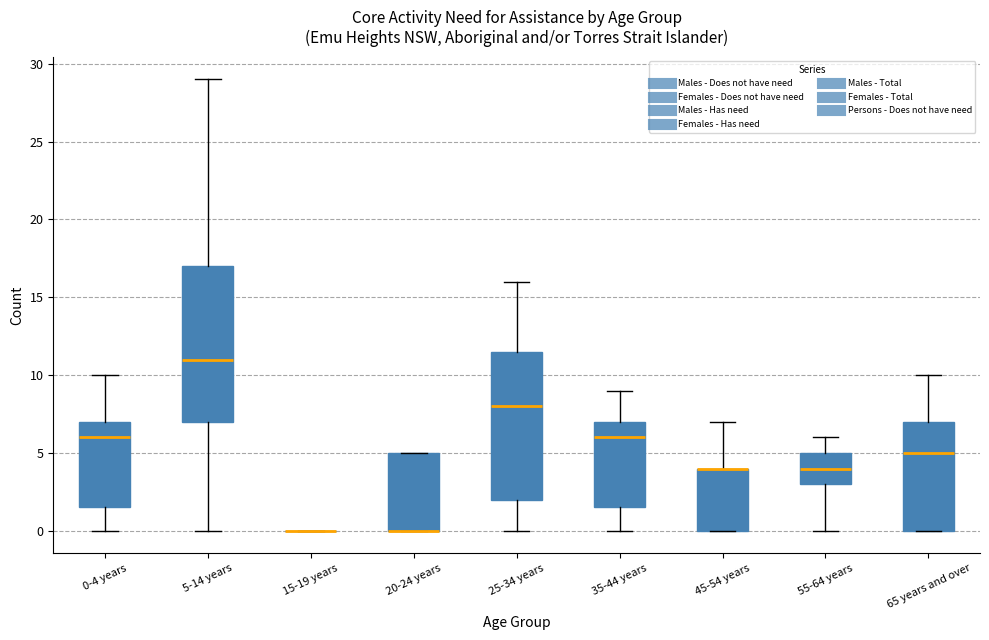

Which box is the tallest, from its lower edge to its upper edge?

5-14 years